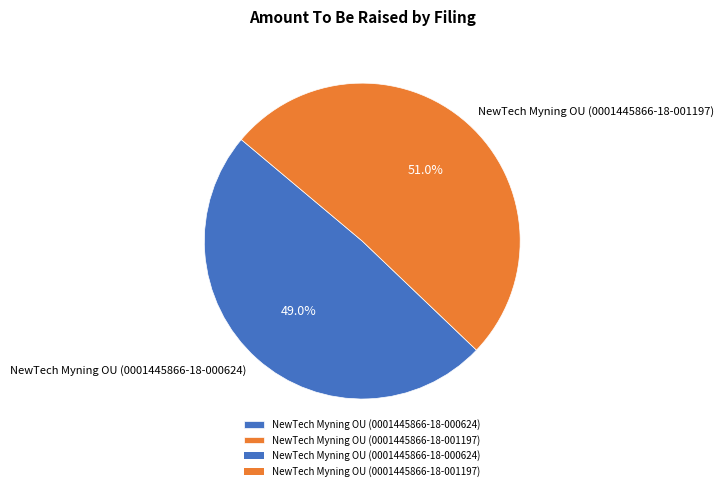

How much of the chart is everything except NewTech Myning OU (0001445866-18-000624)?

51.0%